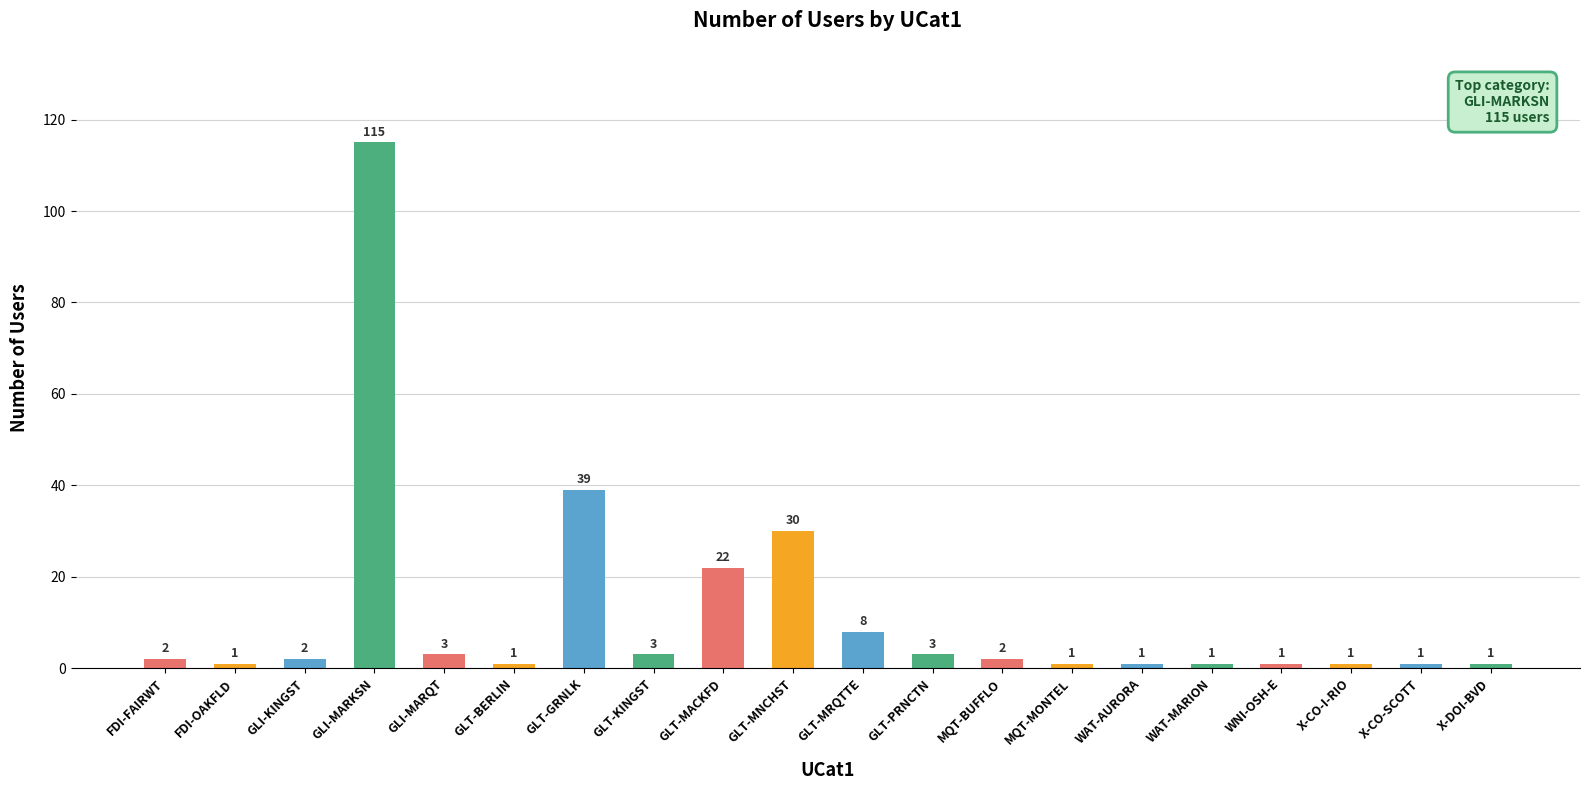

What is the maximum value shown in the chart?

115